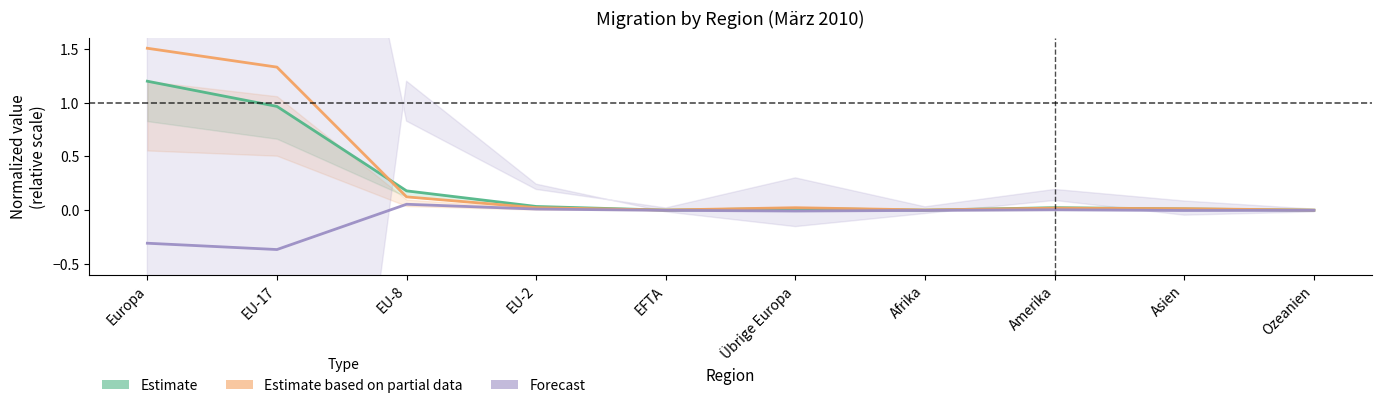

True or false: Estimate has more than 0 points higher than both neighbors.

True